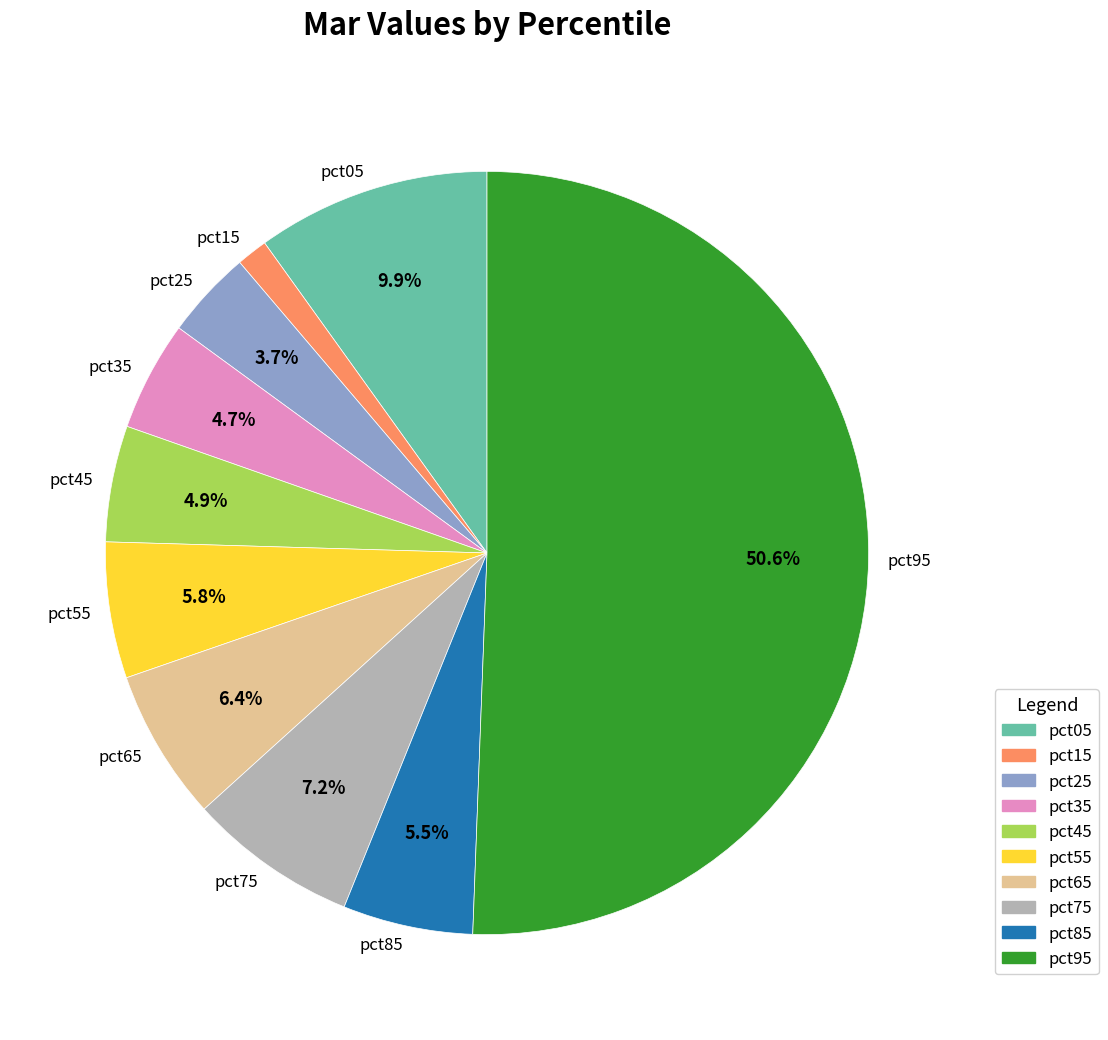

To the nearest percent, what percentage of the pie is pct55?

6%